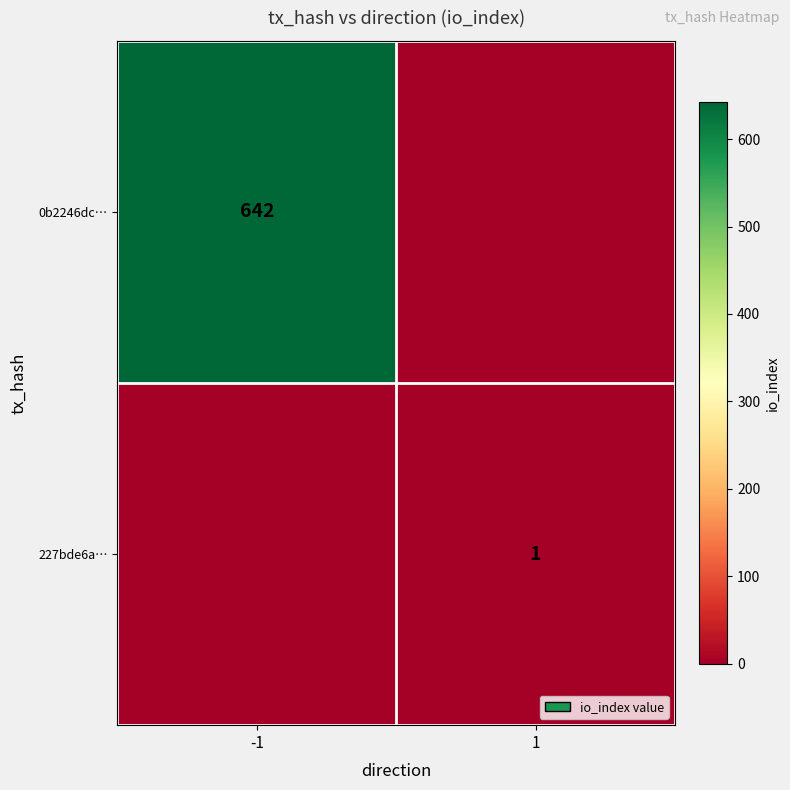

Is the value of 227bde6a… at 1 greater than the value of 0b2246dc… at -1?

No